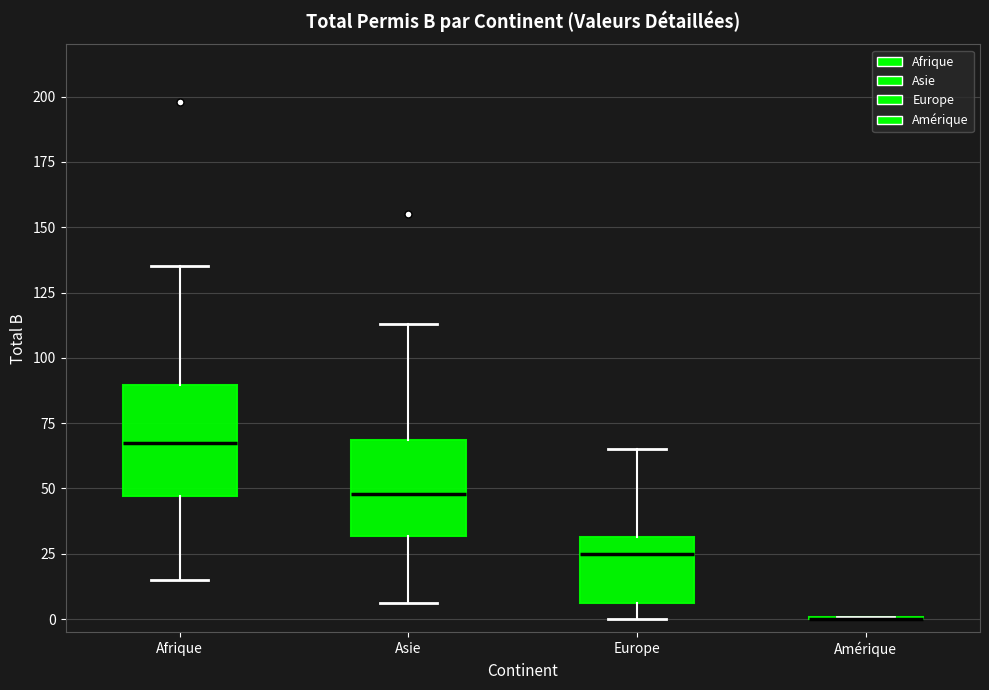

Where does the upper whisker of the box for Europe end on the y-axis? The values are not printed on the chart, so give them approximately, as read against the axis.

65